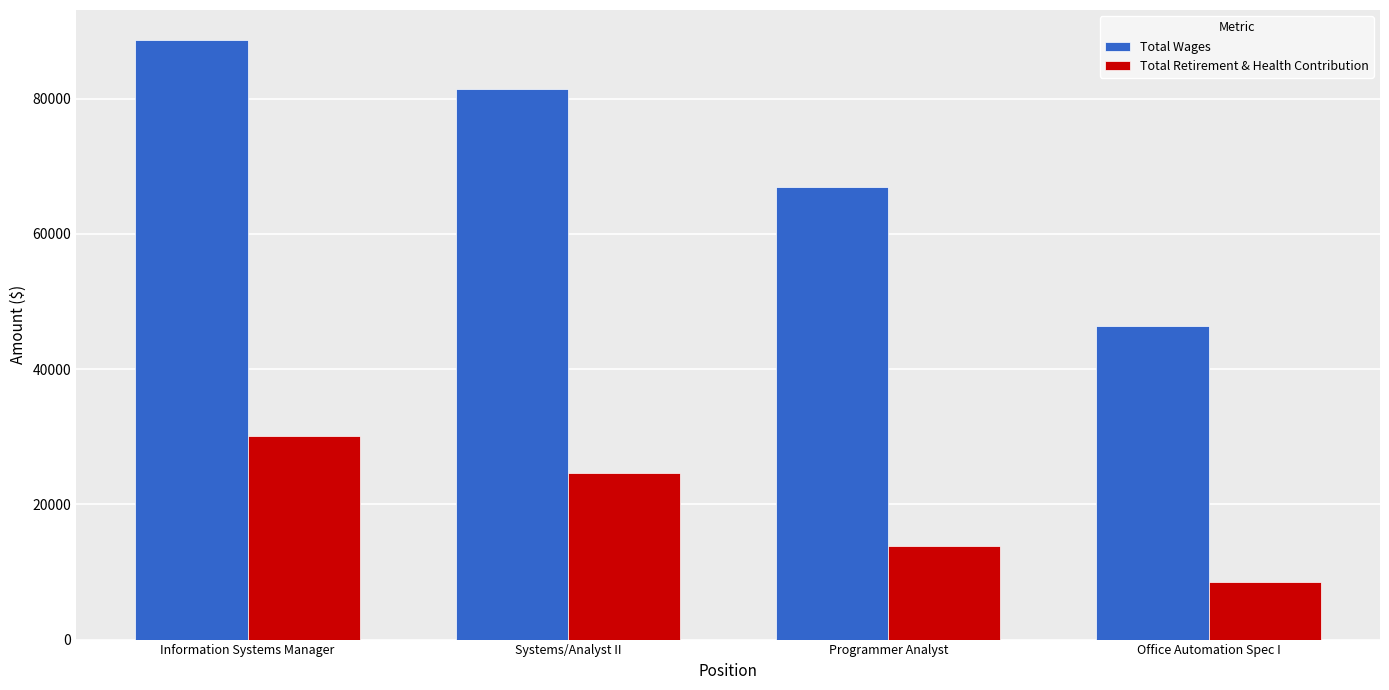

What is the sum of all Total Retirement & Health Contribution values?

77144